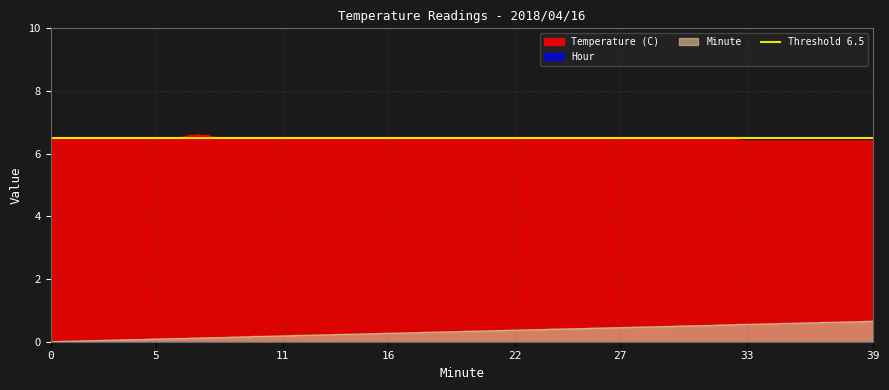

Rank the categories by Minute value from highest to lowest.

39, 38, 37, 36, 35, 34, 33, 32, 31, 30, 29, 28, 27, 26, 25, 24, 23, 22, 21, 20, 19, 18, 17, 16, 15, 14, 13, 12, 11, 10, 9, 8, 7, 6, 5, 4, 3, 2, 1, 0